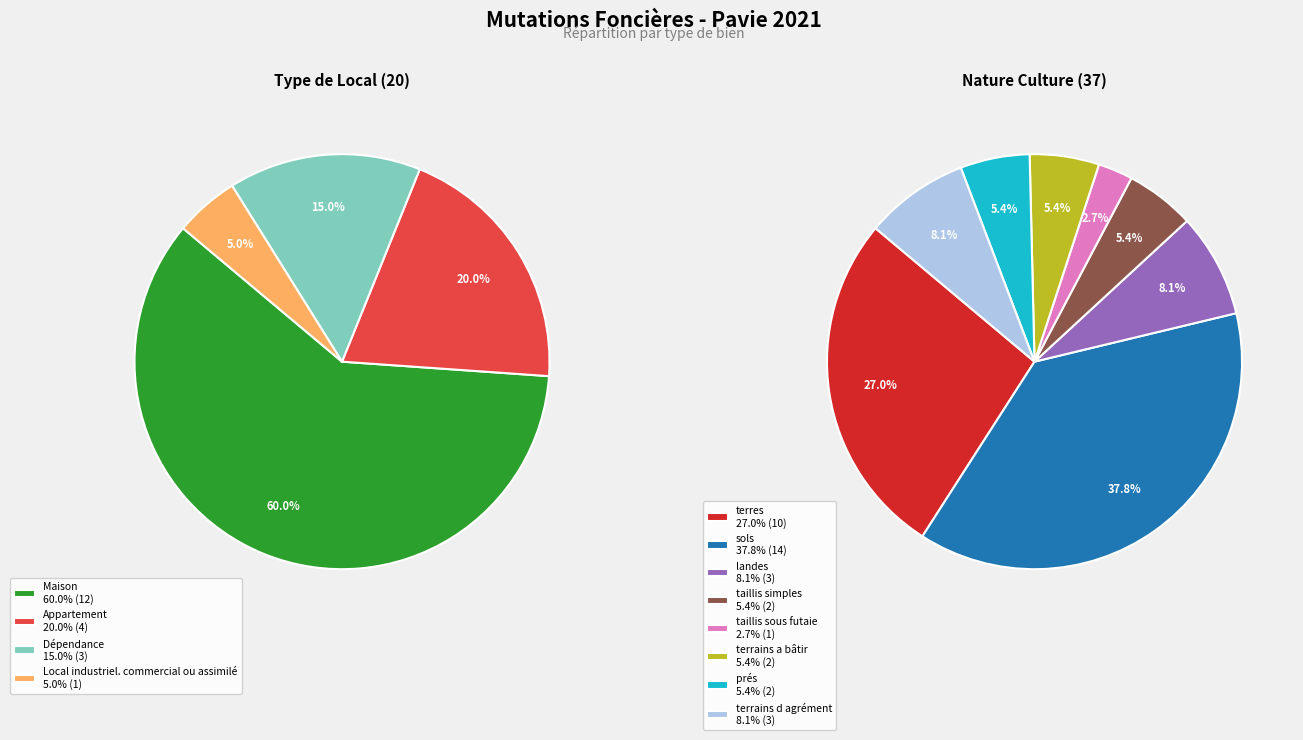

Does sols account for over 50% of the chart?

No